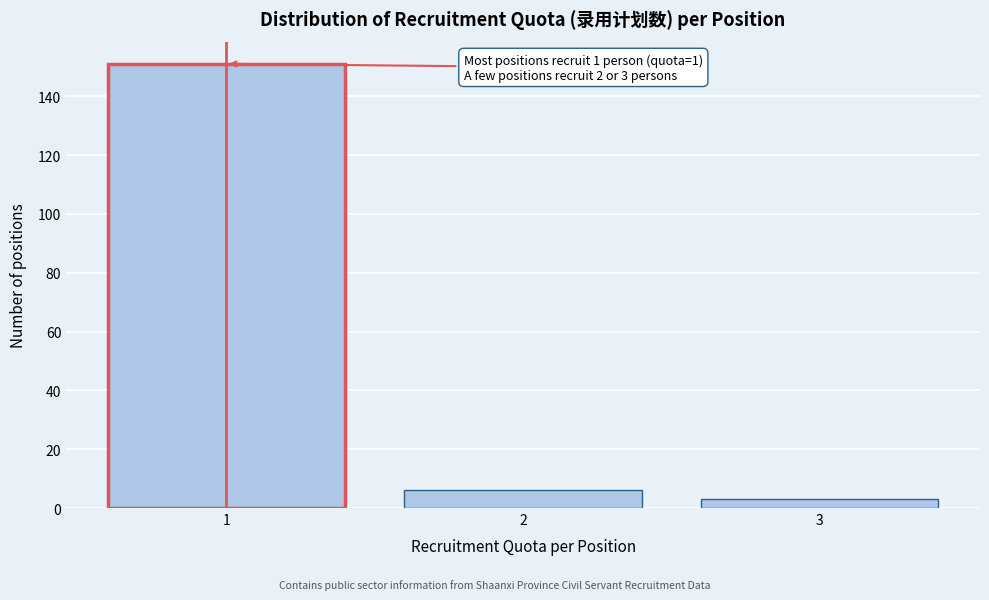

Reading right to left, what are all the values shown in this chart?

3	6	151